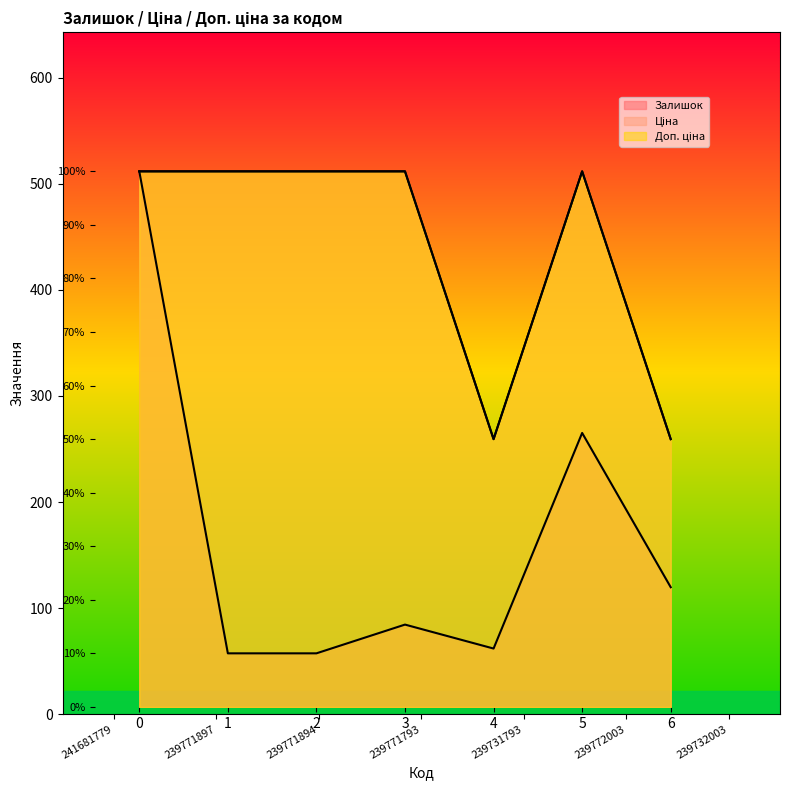

What is the label of the 3rd point from the right?

239731793